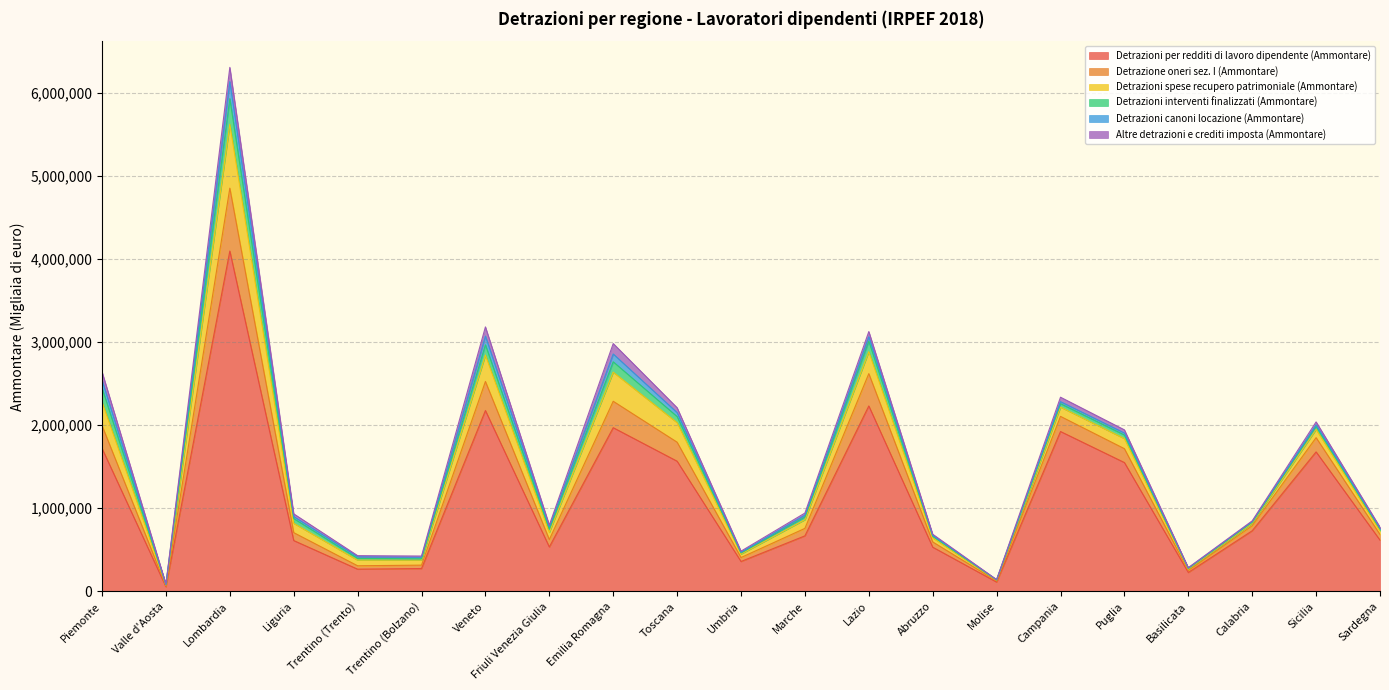

Where does the Detrazione oneri sez. I (Ammontare) series first go above 90123?

Piemonte